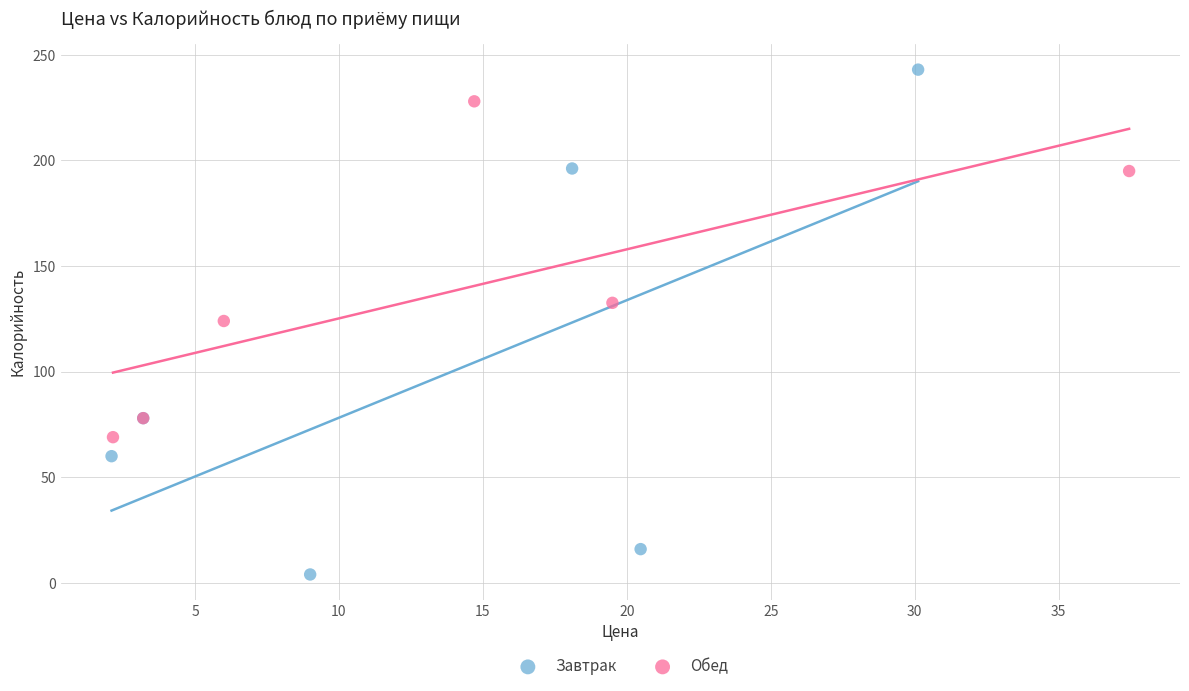

Which series contains the lowest Y value?

Завтрак